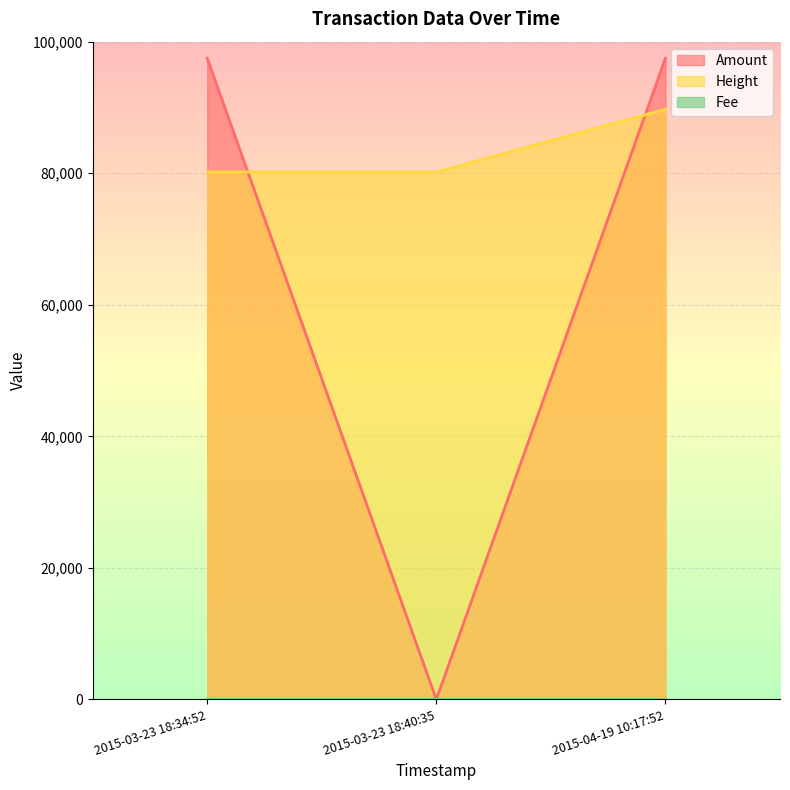

The Fee series shows 2 at 2015-03-23 18:40:35. True or false?

False